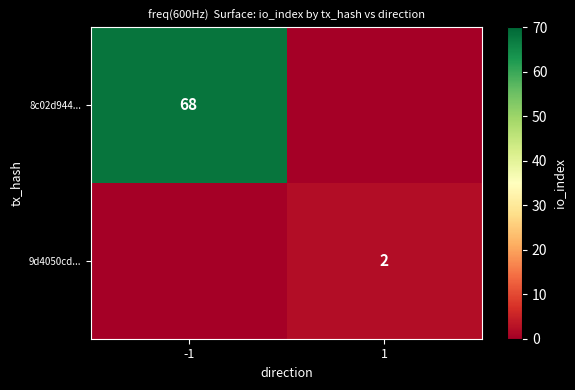

The value of 8c02d944... at -1 is 68. True or false?

True